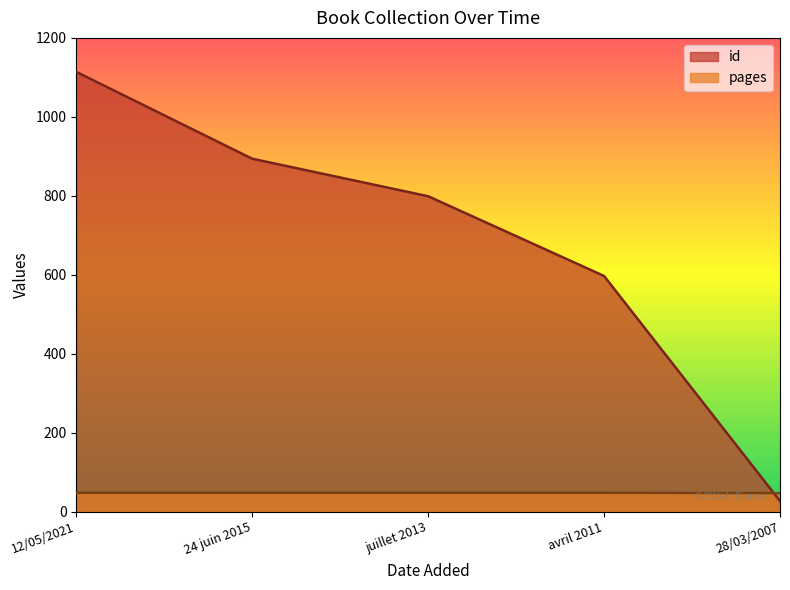

What is the average value of the id series?

686